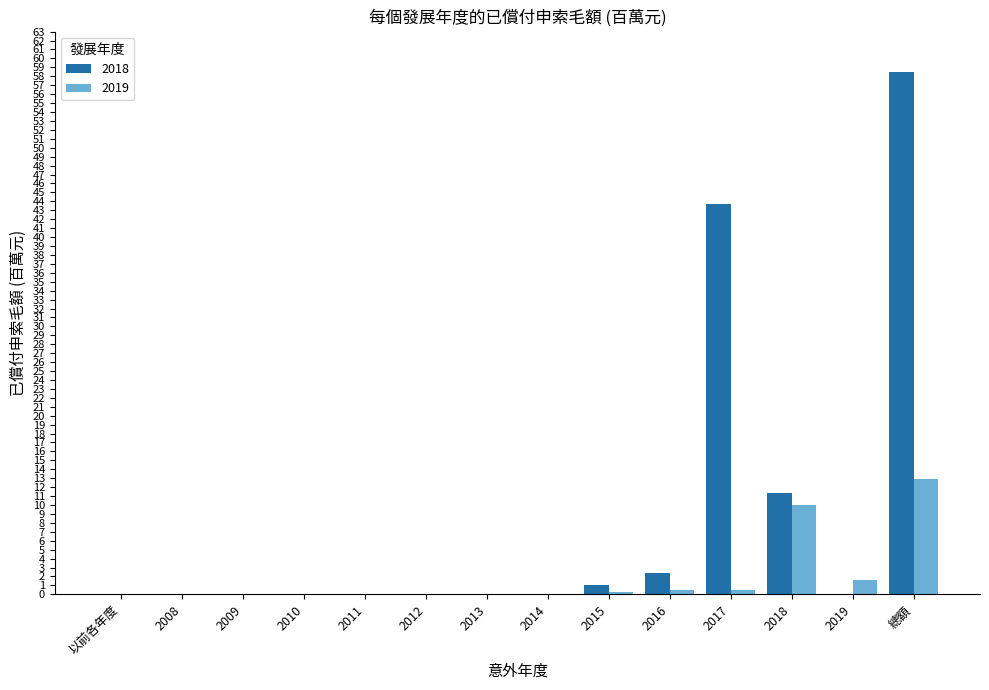

What is the sum of all 2019 values?

25.8